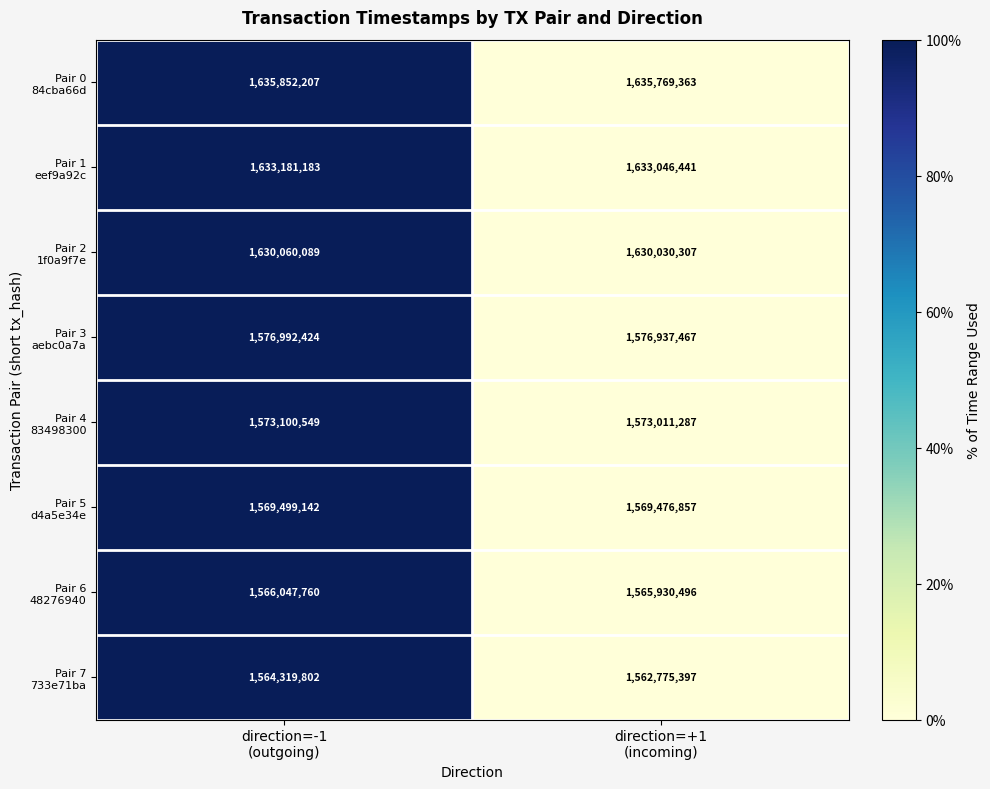

What is the maximum value shown in the chart?

1635852207